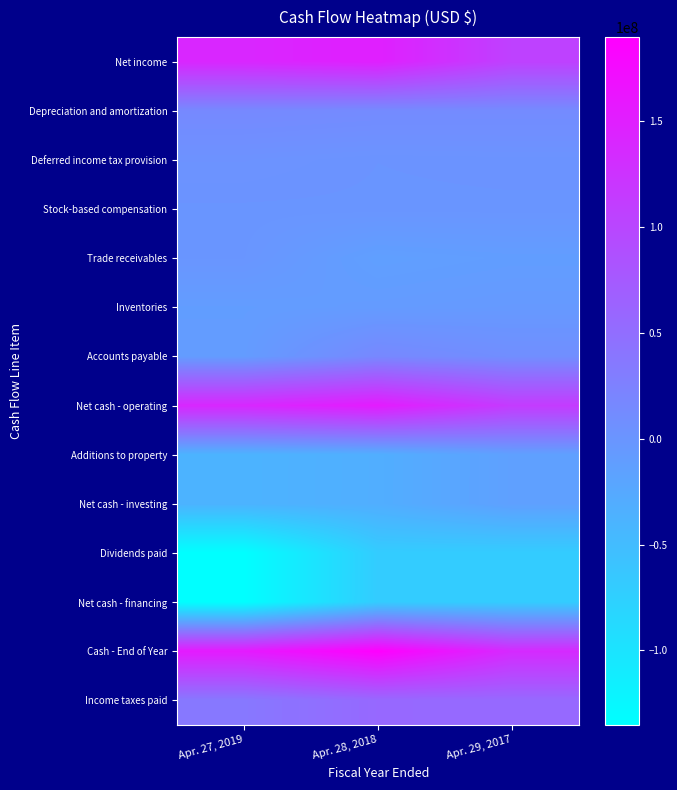

Reading left to right, transcribe all the data shown in this chart.

Net income: Apr. 27, 2019=140853000	Apr. 28, 2018=149774000	Apr. 29, 2017=107045000
Depreciation and amortization: Apr. 27, 2019=15439000	Apr. 28, 2018=13226000	Apr. 29, 2017=12834000
Deferred income tax provision: Apr. 27, 2019=3351000	Apr. 28, 2018=676000	Apr. 29, 2017=1358000
Stock-based compensation: Apr. 27, 2019=251000	Apr. 28, 2018=161000	Apr. 29, 2017=208000
Trade receivables: Apr. 27, 2019=-481000	Apr. 28, 2018=-13041000	Apr. 29, 2017=-10273000
Inventories: Apr. 27, 2019=-9782000	Apr. 28, 2018=-7565000	Apr. 29, 2017=-5433000
Accounts payable: Apr. 27, 2019=-8651000	Apr. 28, 2018=16753000	Apr. 29, 2017=8709000
Net cash - operating: Apr. 27, 2019=139442000	Apr. 28, 2018=154721000	Apr. 29, 2017=114267000
Additions to property: Apr. 27, 2019=-38333000	Apr. 28, 2018=-31974000	Apr. 29, 2017=-14015000
Net cash - investing: Apr. 27, 2019=-38315000	Apr. 28, 2018=-31911000	Apr. 29, 2017=-13987000
Dividends paid: Apr. 27, 2019=-135247000	Apr. 28, 2018=-69878000	Apr. 29, 2017=-69850000
Net cash - financing: Apr. 27, 2019=-134791000	Apr. 28, 2018=-69318000	Apr. 29, 2017=-69485000
Cash - End of Year: Apr. 27, 2019=156200000	Apr. 28, 2018=189864000	Apr. 29, 2017=136372000
Income taxes paid: Apr. 27, 2019=36833000	Apr. 28, 2018=56737000	Apr. 29, 2017=55901000